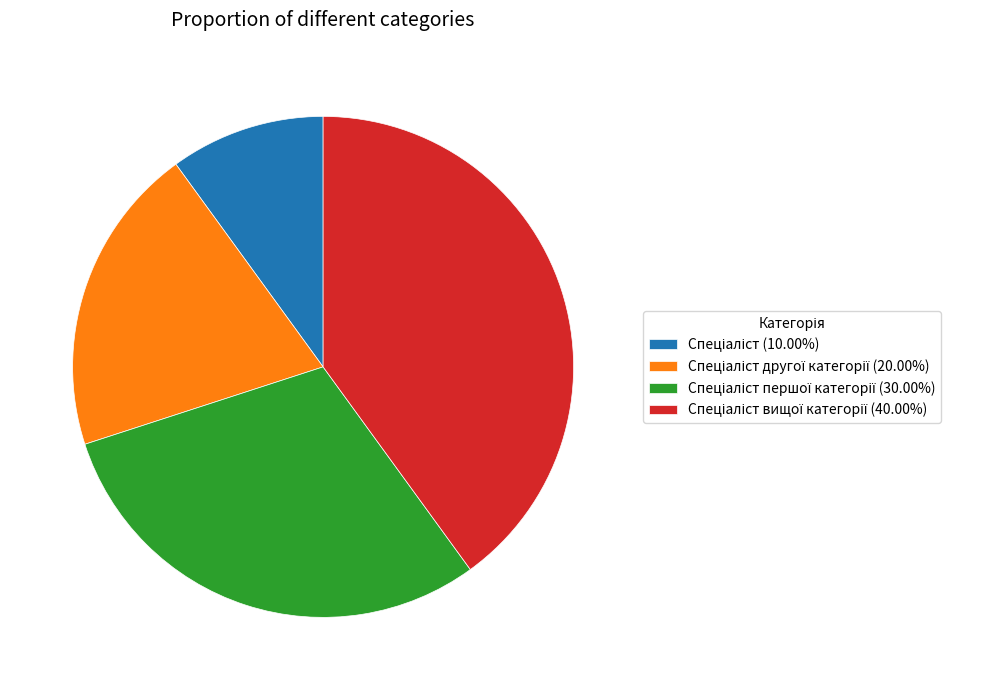

How many slices are in this pie chart?

4